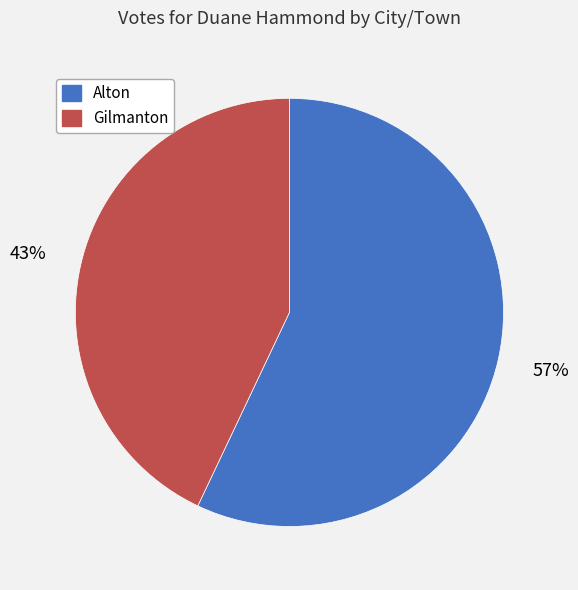

How many slices are in this pie chart?

2